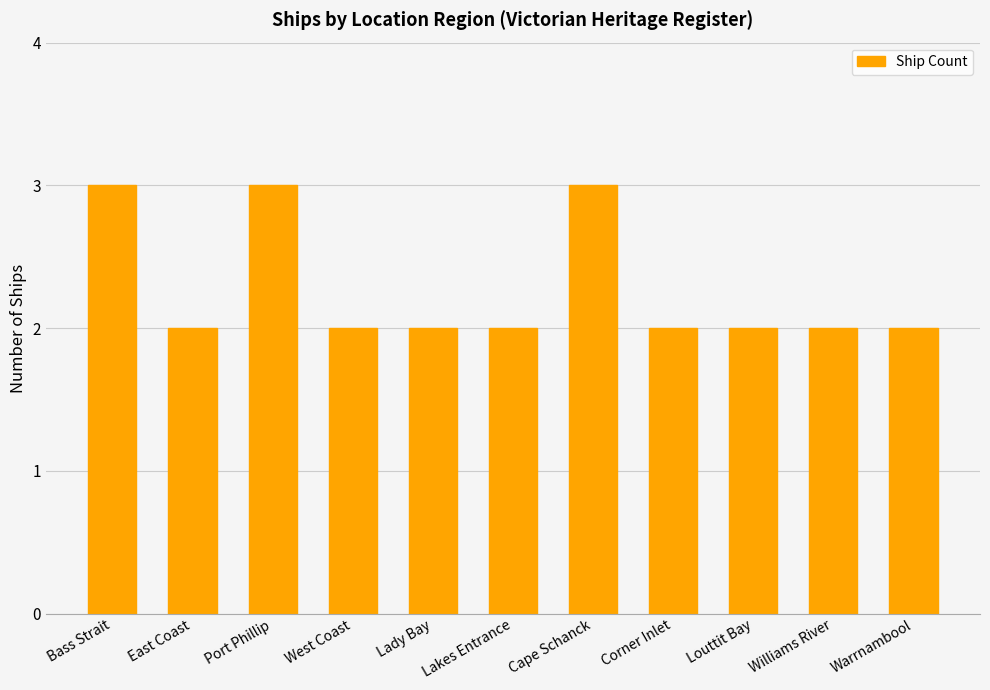

How many data points does each series have?

11